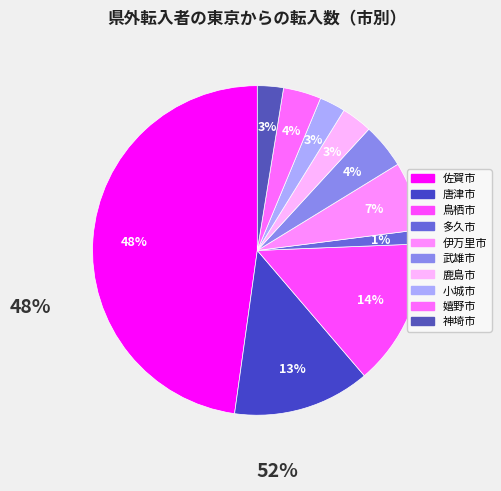

What percentage is the 鳥栖市 slice, to the nearest percent?

14%